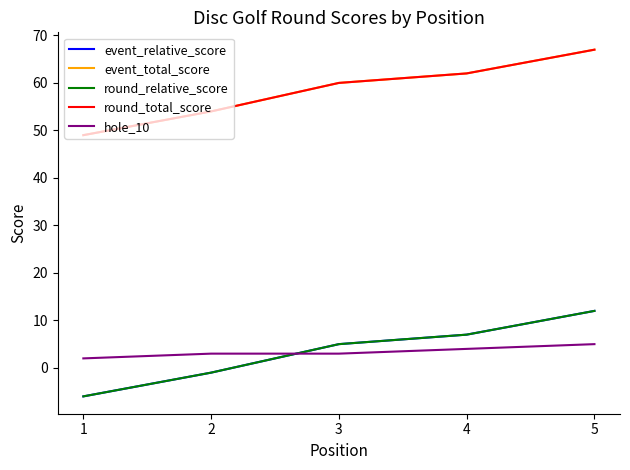

Is this an area chart (filled region under the line)?

No